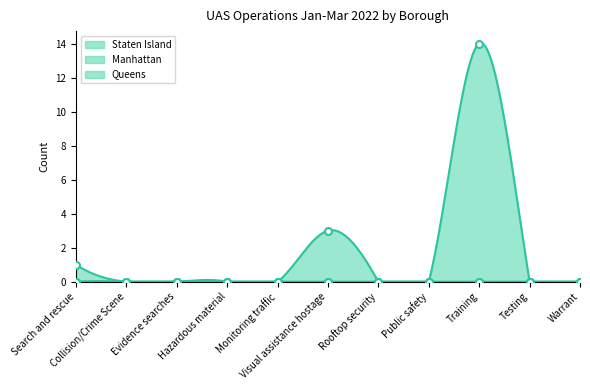

Reading left to right, what are all the values shown in this chart?

Staten Island: 1	0	0	0	0	0	0	0	0	0	0
Queens: 0	0	0	0	0	3	0	0	14	0	0